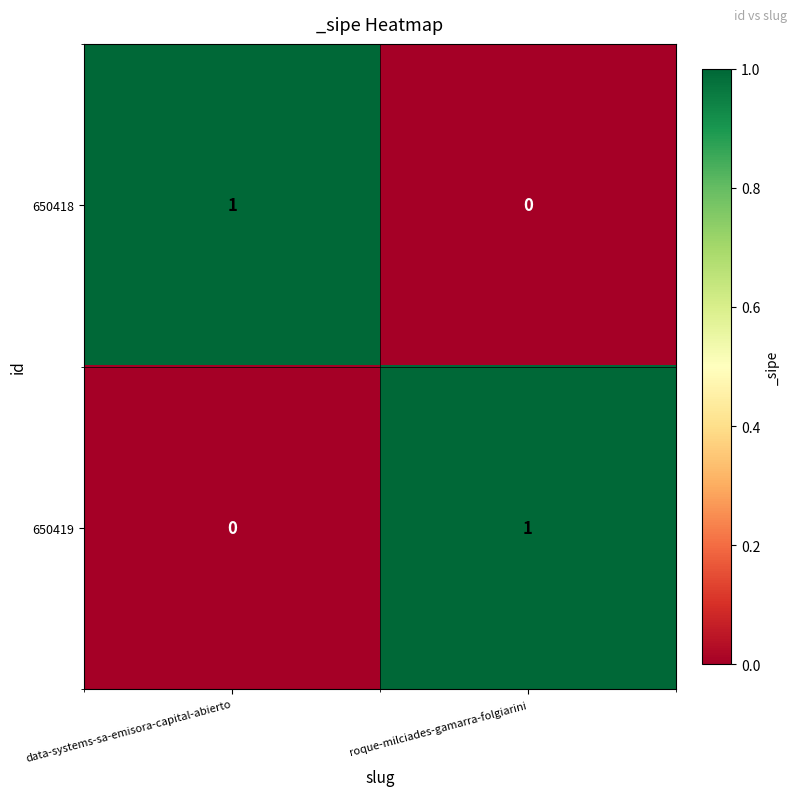

Reading left to right, transcribe all the data shown in this chart.

650418: 1	0
650419: 0	1